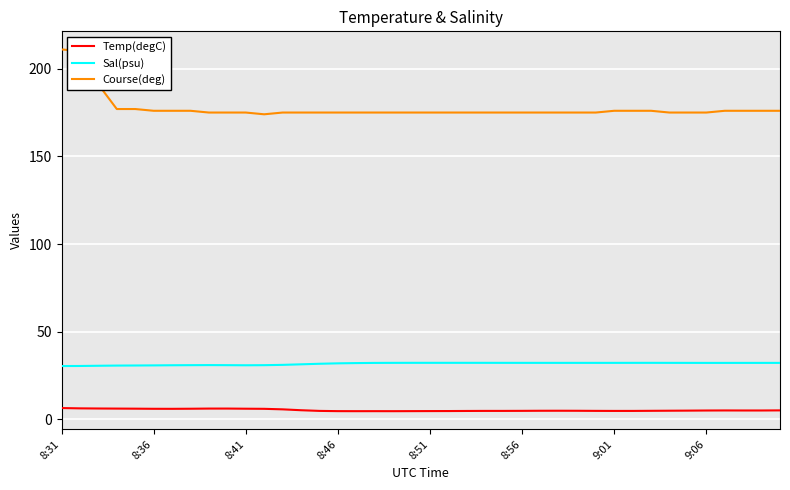

True or false: Temp(degC) and Sal(psu) intersect in this chart.

False